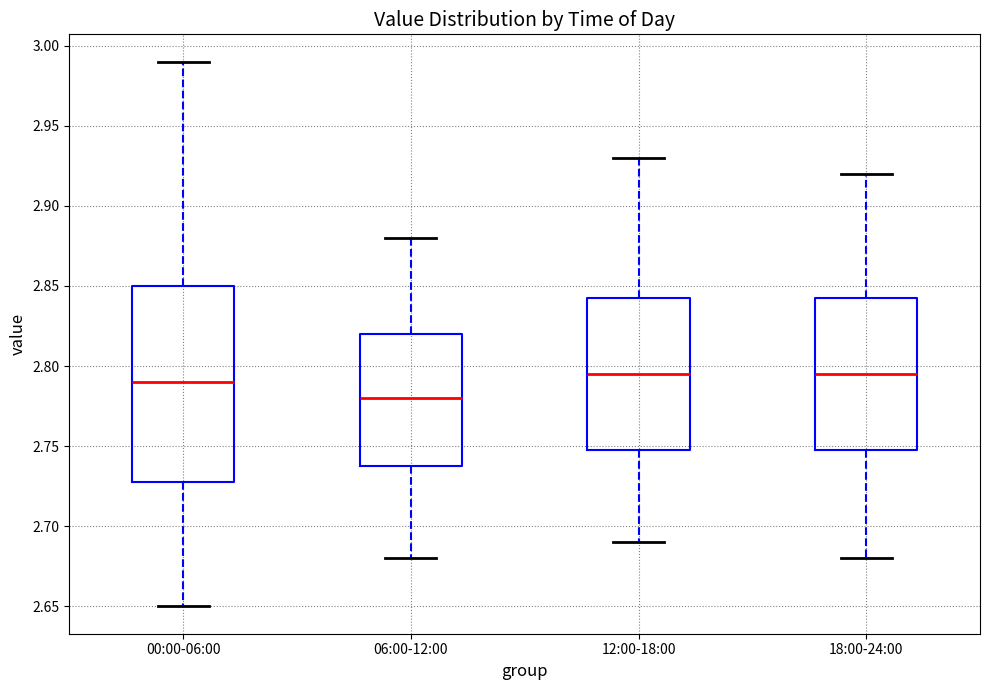

Which box's median line is the lowest?

06:00-12:00